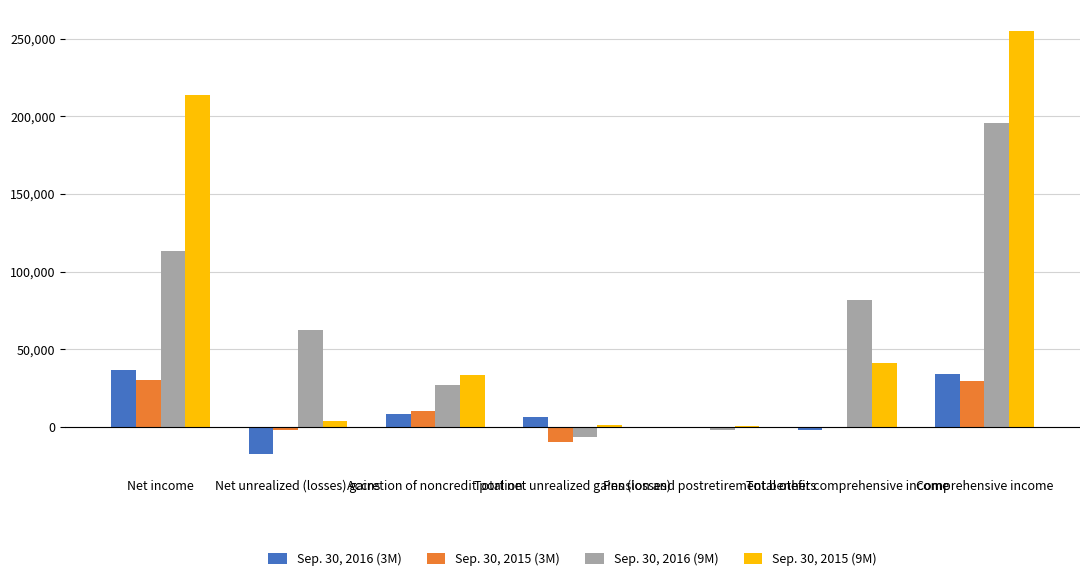

What is the maximum value shown in the chart?

254952